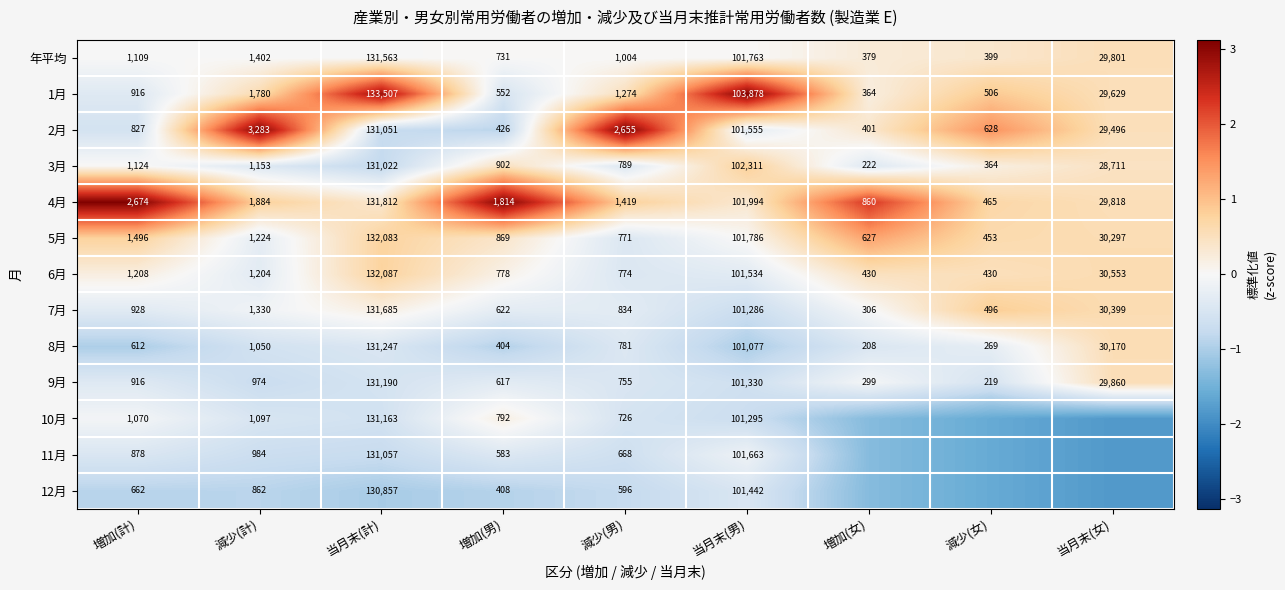

What is the greatest value displayed?

3.1